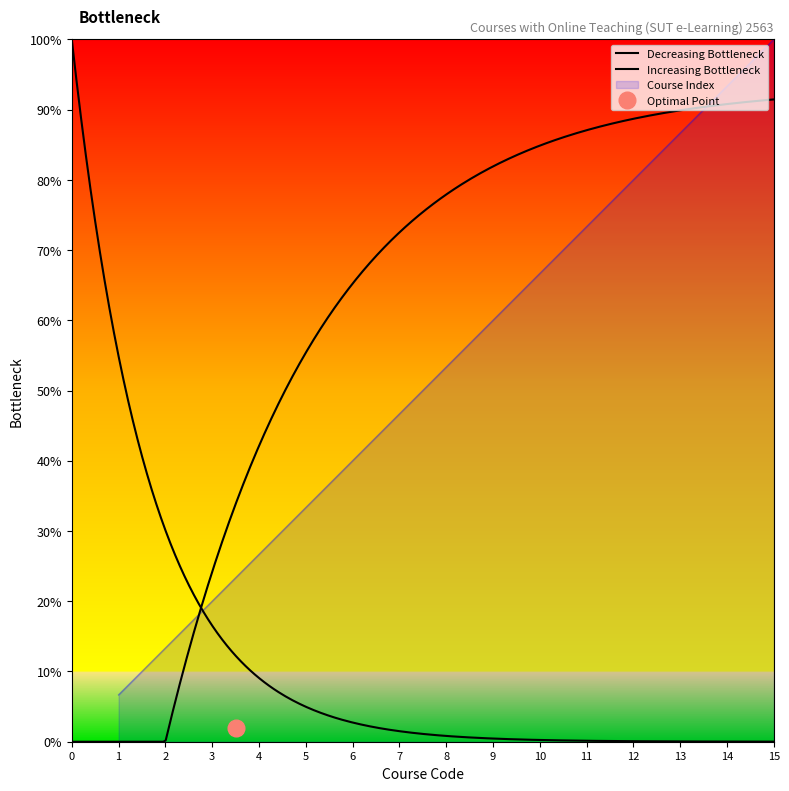

What is the average value?

8